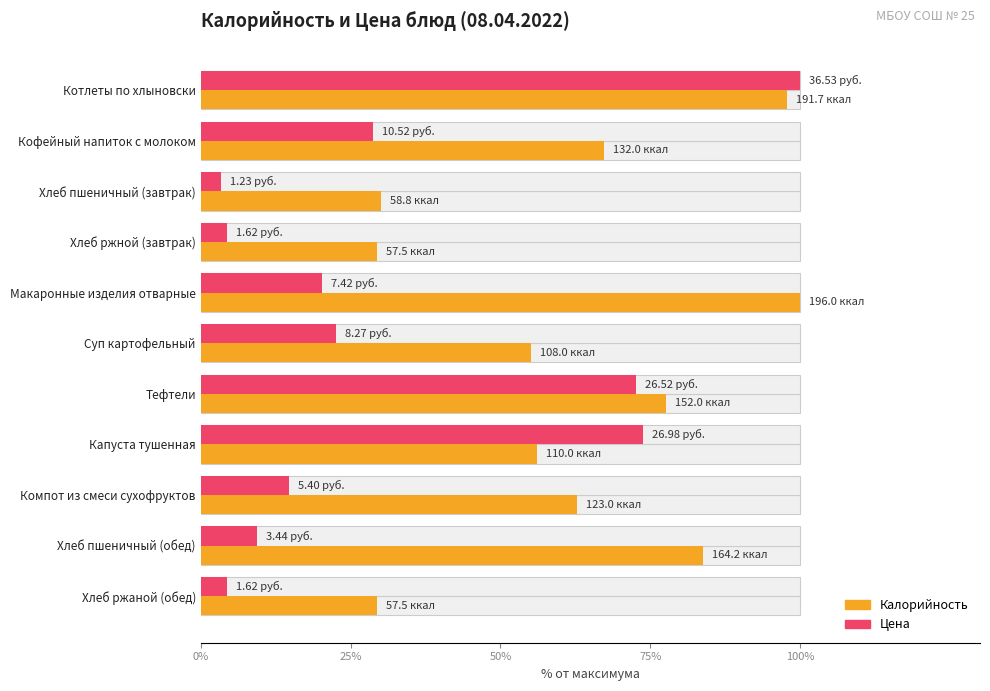

What position from the left is Суп картофельный?

6